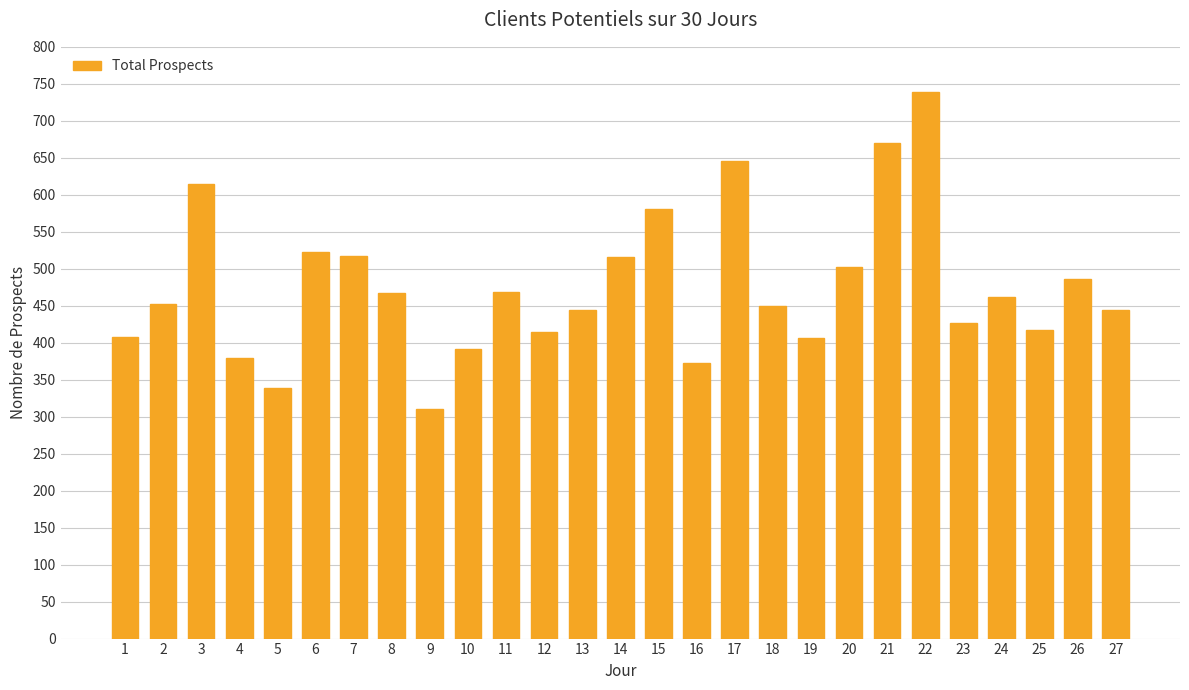

Which label corresponds to the largest value in the chart?

22